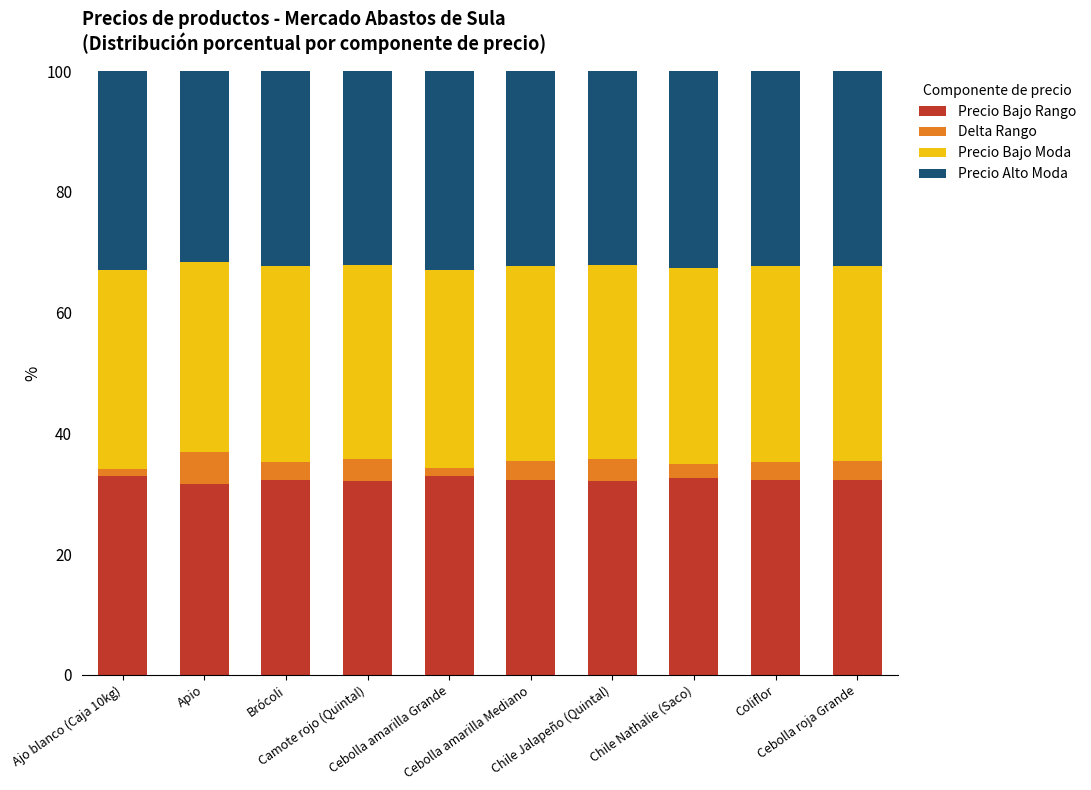

What is the average value of the Precio Bajo Rango series?

32.4